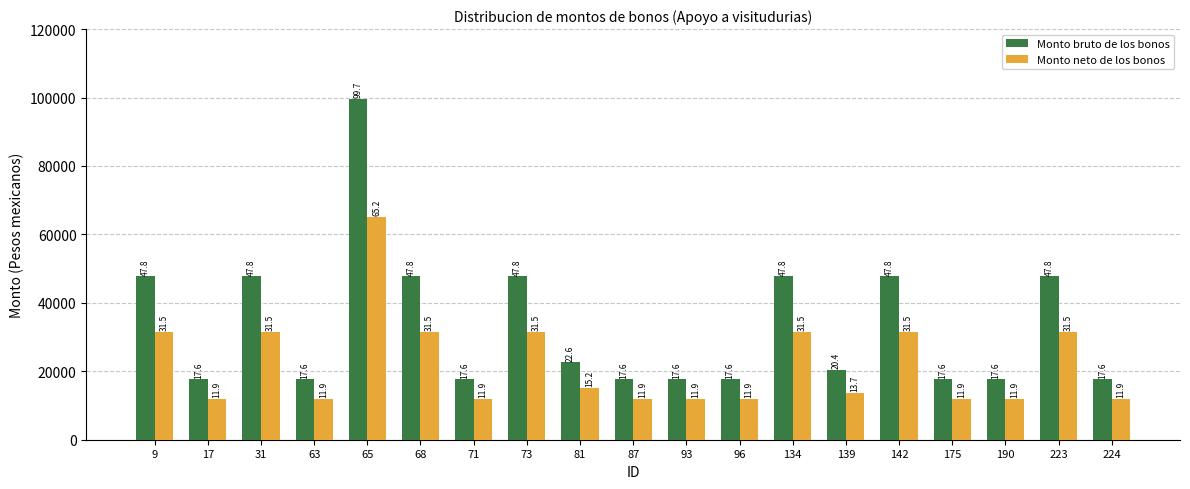

Rank the series by their average value, from highest to lowest.

Monto bruto de los bonos, Monto neto de los bonos